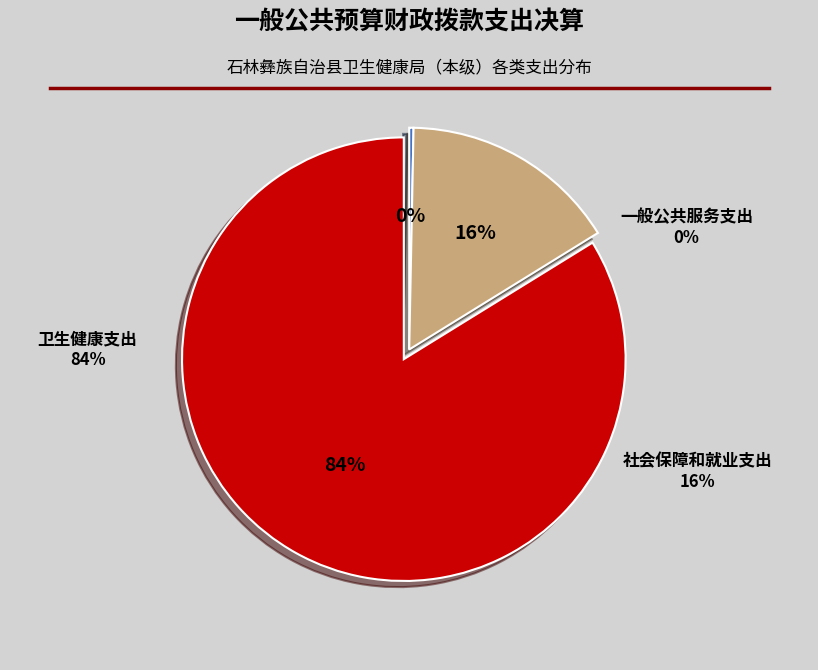

To the nearest percent, what is the difference between the 社会保障和就业支出 and 一般公共服务支出 slice percentages?

16%